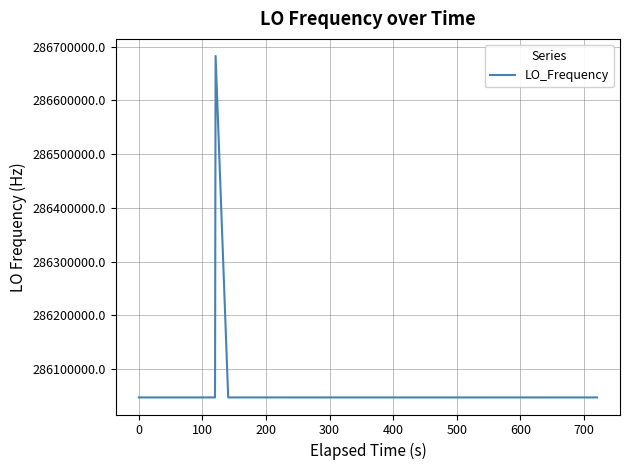

What is the sum of all values?

11442515763.6